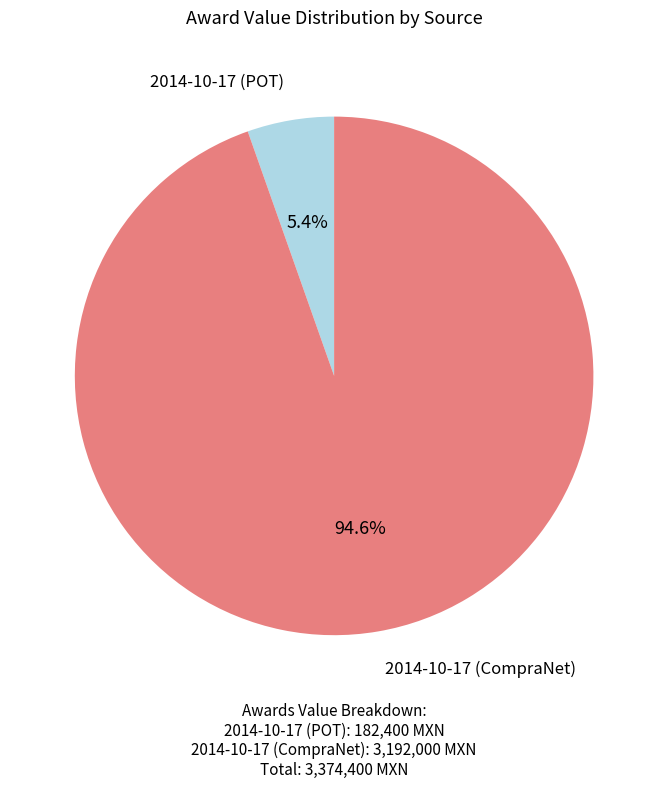

Rank the categories by value from lowest to highest.

2014-10-17 (POT), 2014-10-17 (CompraNet)